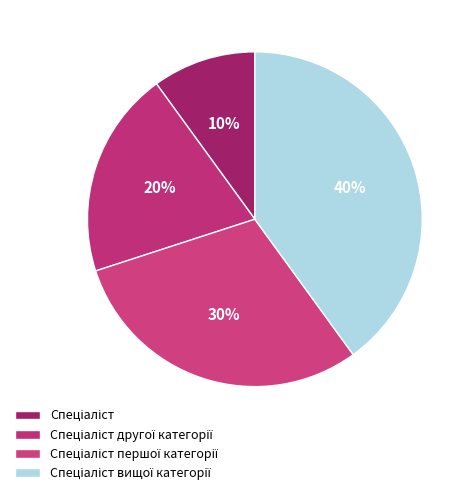

Count the number of slices in the pie.

4